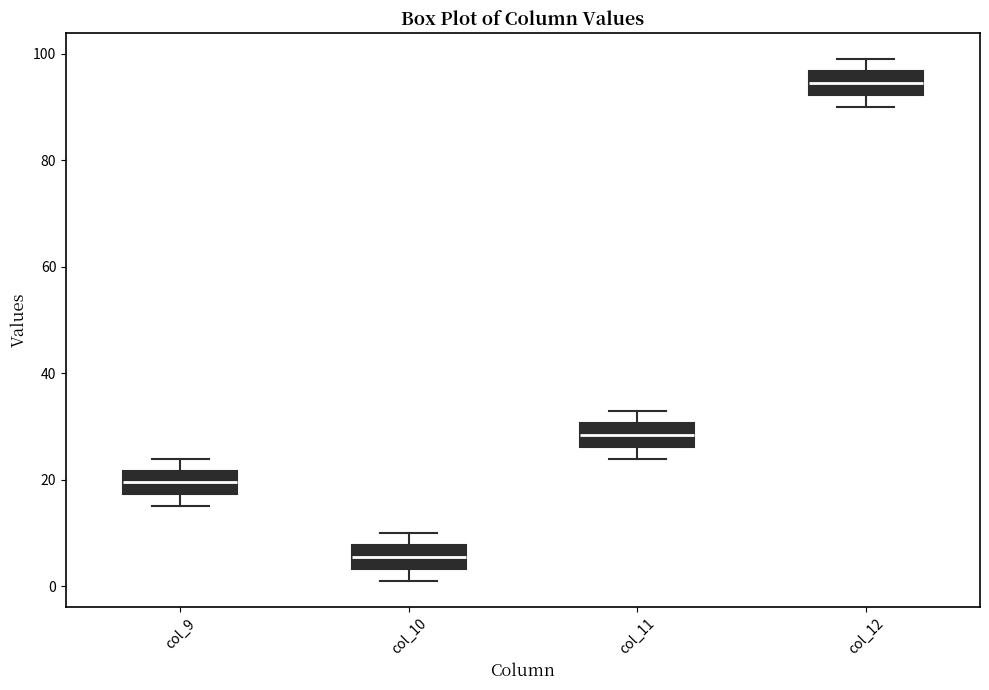

Which box has the lowest median line?

col_10